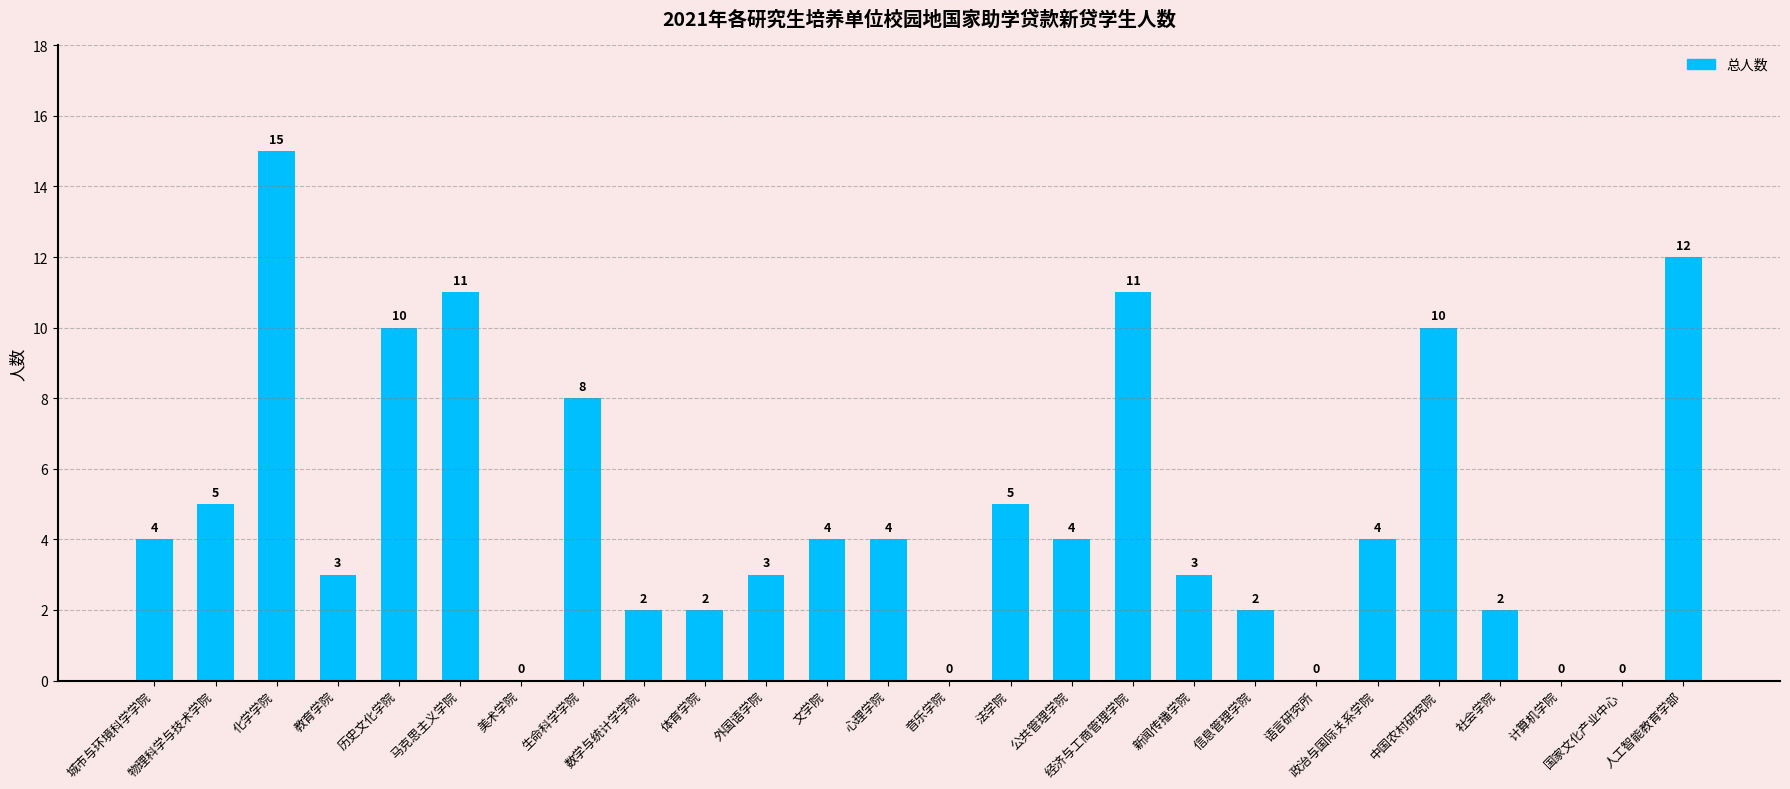

What is the sum of all values?

124